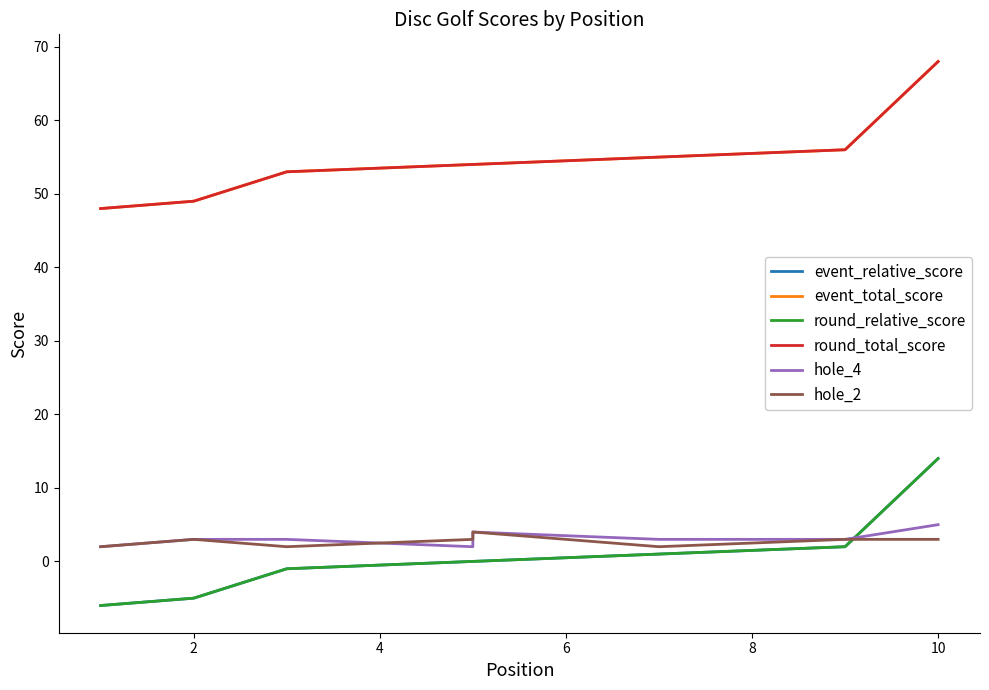

True or false: event_total_score and round_relative_score intersect in this chart.

False